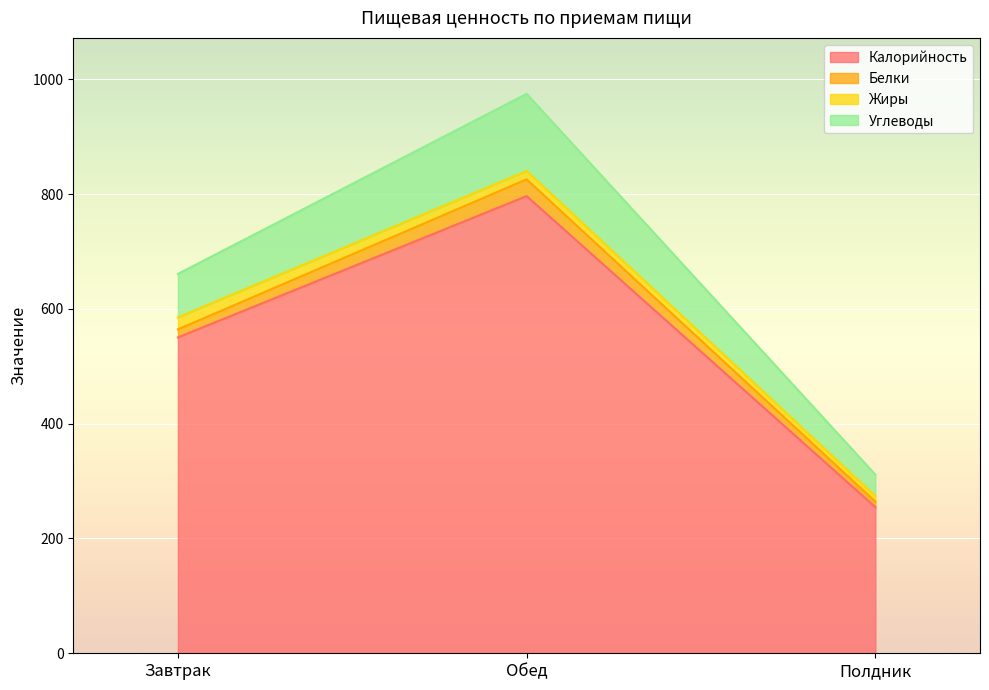

Is it true that Калорийность equals 427.9 at Обед?

False